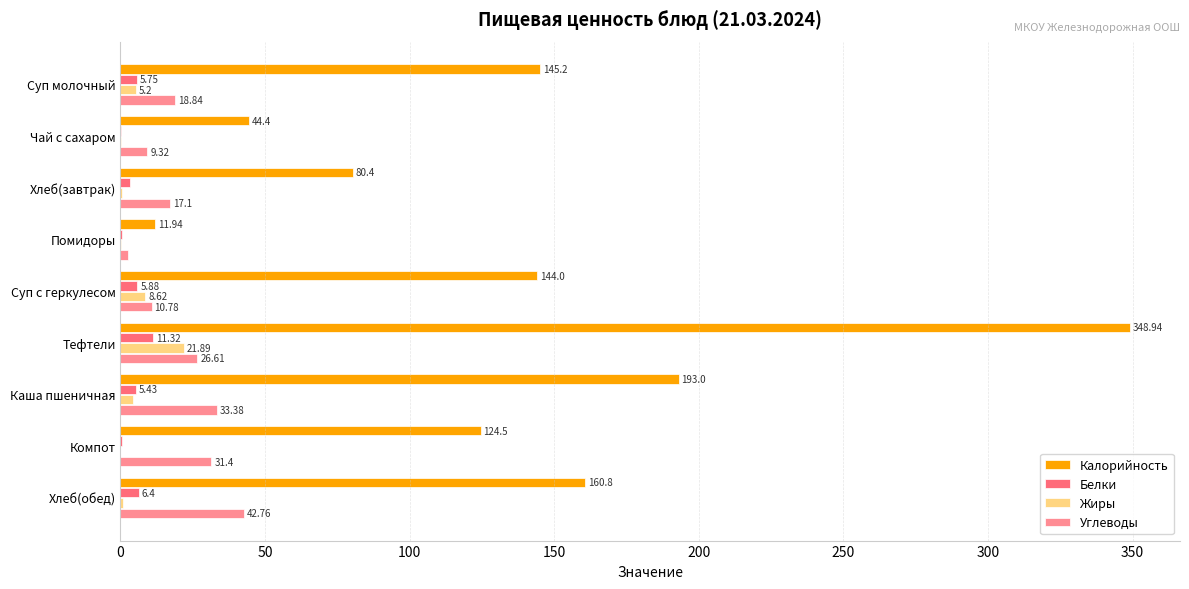

Between Хлеб(завтрак) and Тефтели, which series saw the biggest shift?

Калорийность